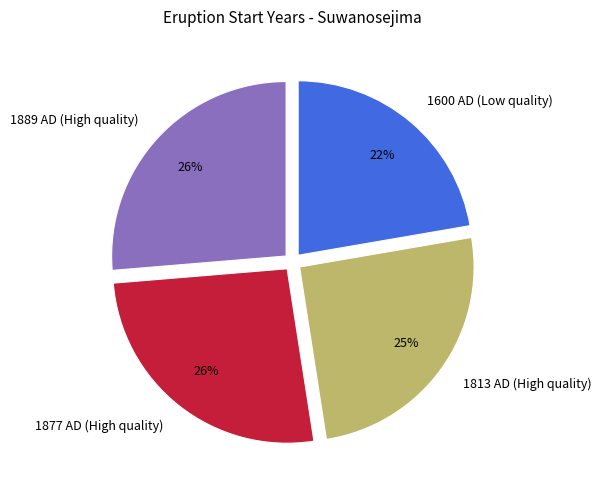

Do 1889 AD (High quality) and 1813 AD (High quality) together represent more than half of the pie?

Yes